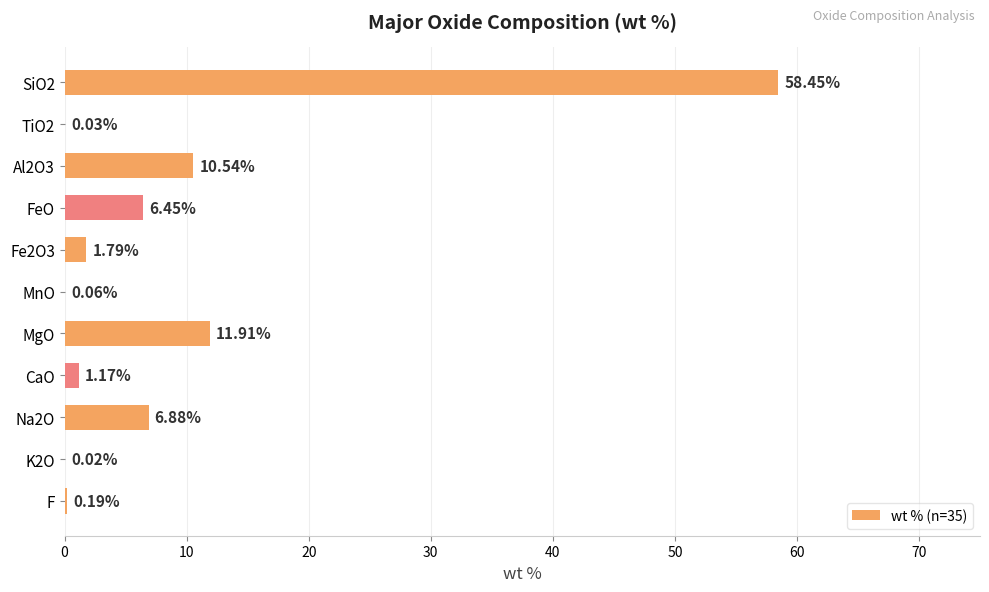

At which label is the value closest to 29?

MgO